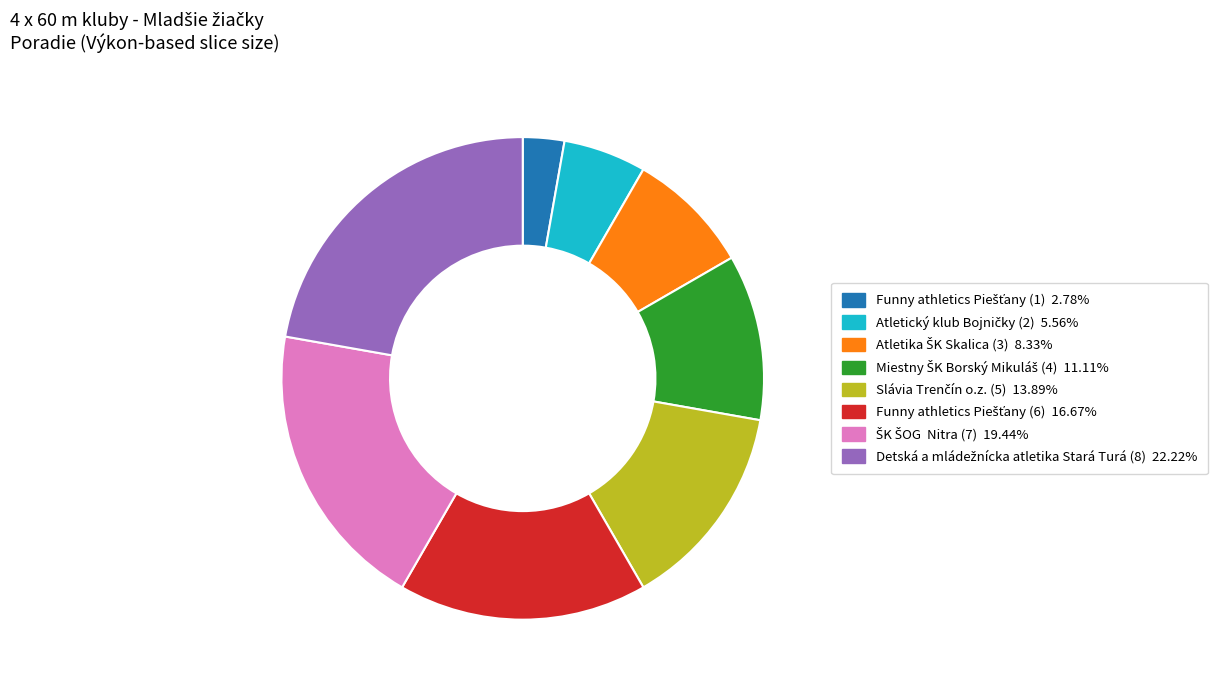

Is there a majority slice in this chart?

No